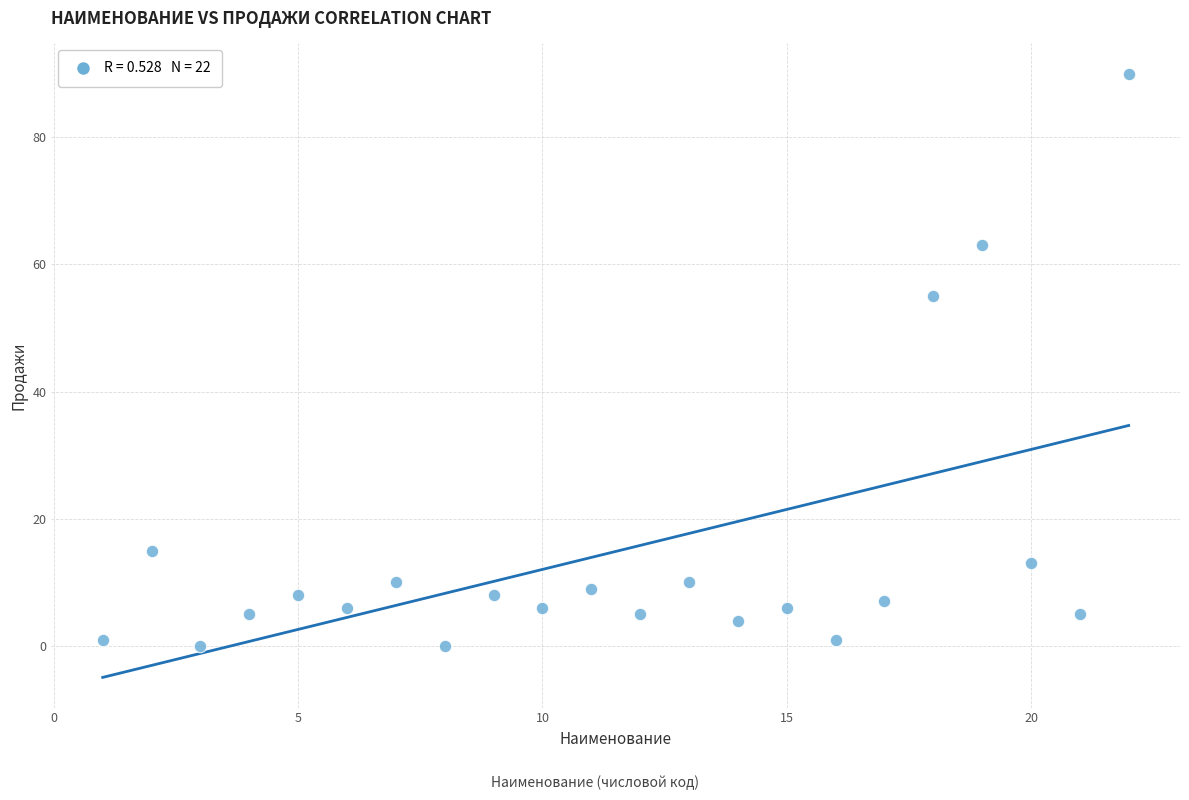

What is the range of Y values (max minus min)?

90